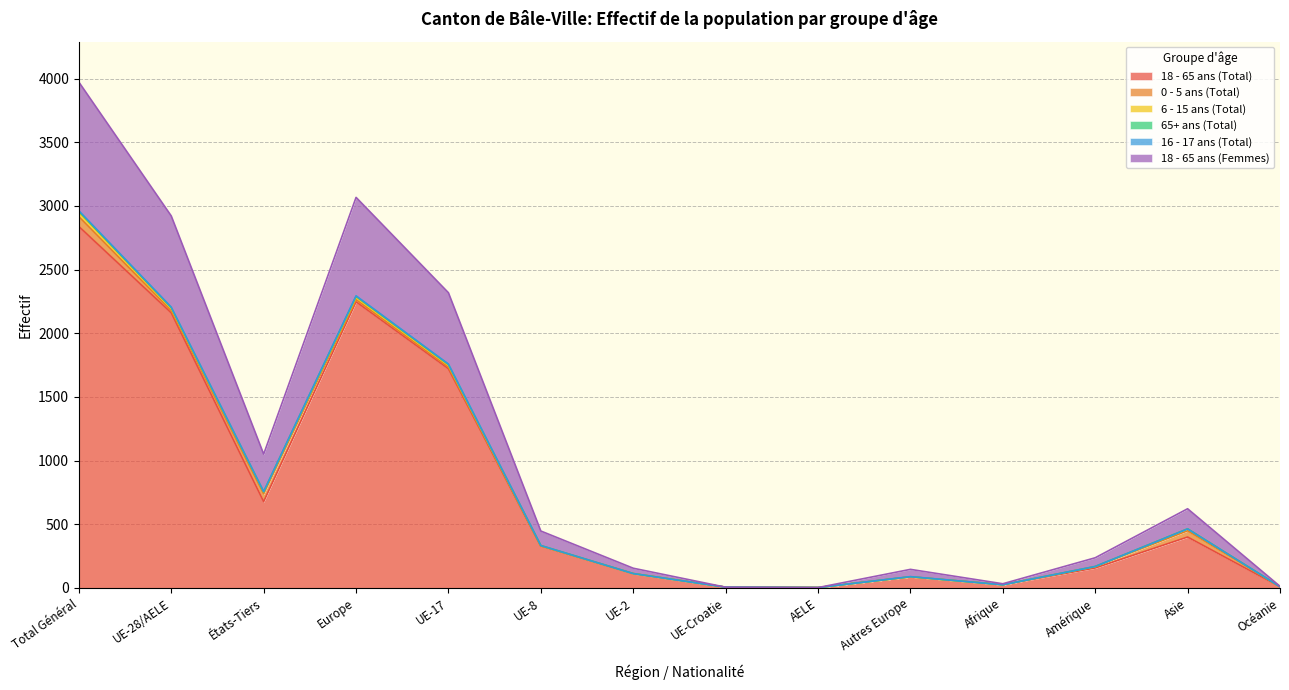

What is the difference between the second highest and second lowest values in the 0 - 5 ans (Total) series?

61